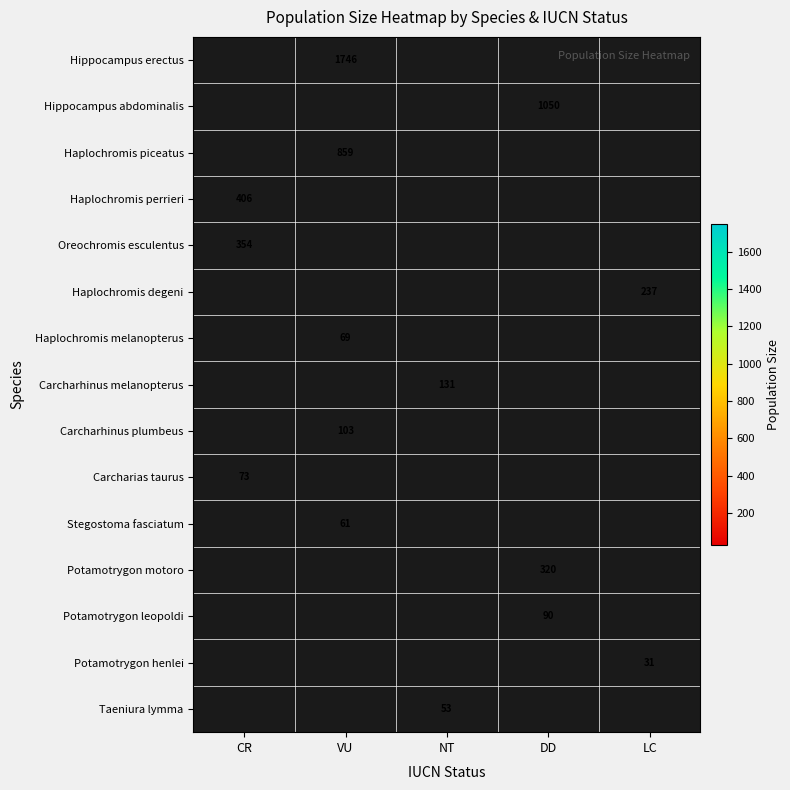

The value of Haplochromis perrieri at CR is 270. True or false?

False